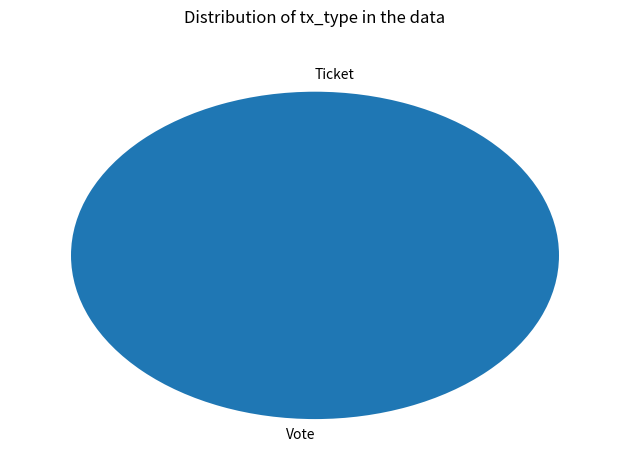

What is the smallest slice in the pie chart?

Ticket